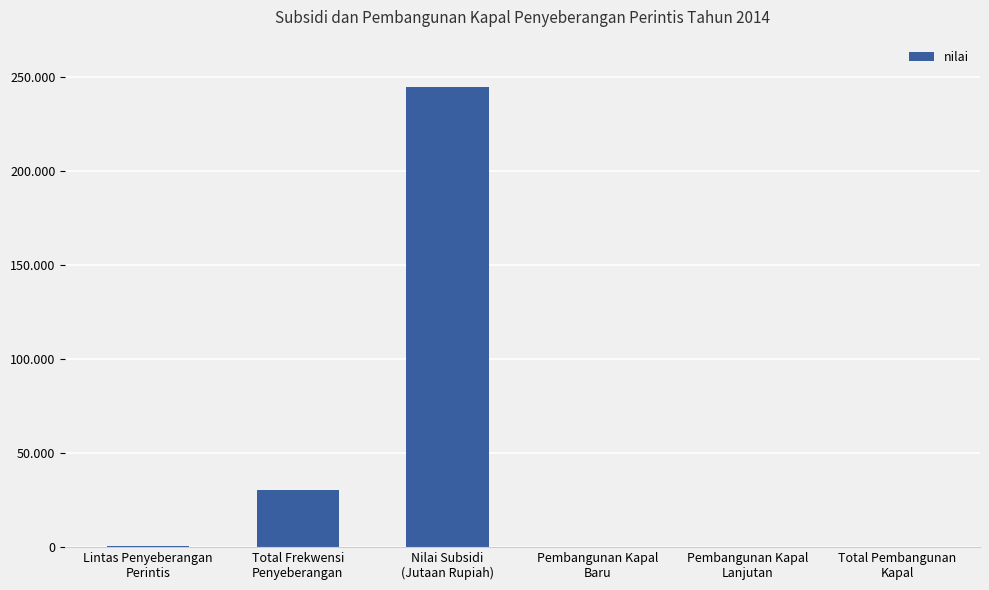

Reading left to right, extract all data points from this chart.

Lintas Penyeberangan
Perintis=181	Total Frekwensi
Penyeberangan=30184	Nilai Subsidi
(Jutaan Rupiah)=244678	Pembangunan Kapal
Baru=6	Pembangunan Kapal
Lanjutan=3	Total Pembangunan
Kapal=9